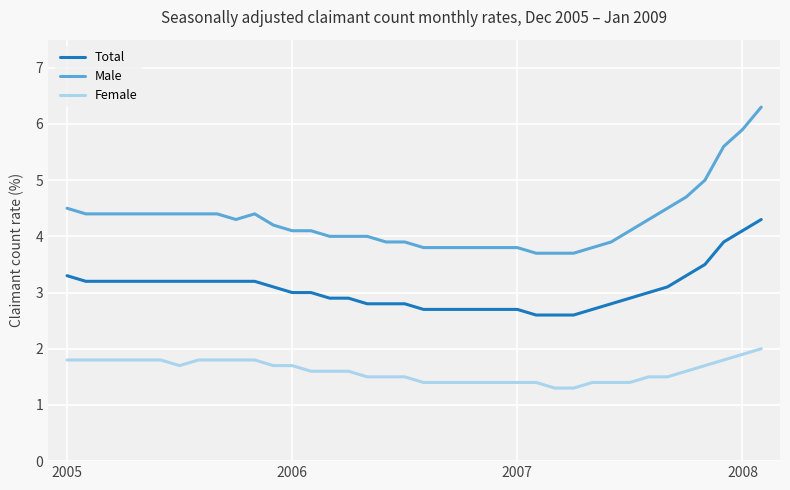

True or false: Female and Total intersect in this chart.

False